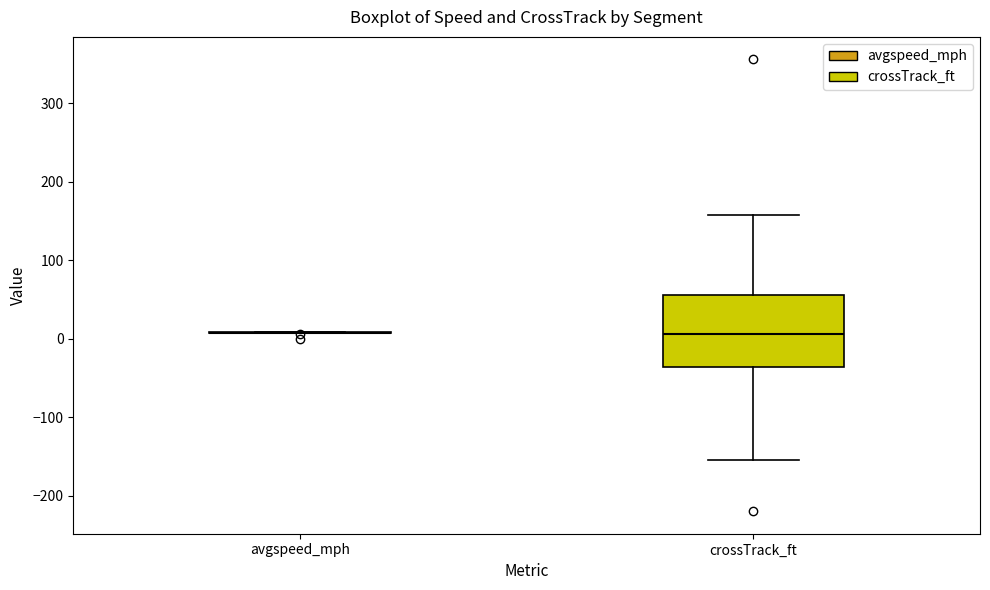

Reading left to right, transcribe this box plot: for each box, give where its median line is, the range the box spans, and where its two whiskers end, as read against the y-axis. The values are not printed on the chart, so give them approximately, as read against the axis.

avgspeed_mph: box collapsed to a line at 10, whiskers 10 to 10
crossTrack_ft: median 10, box -40 to 60, whiskers -150 to 160